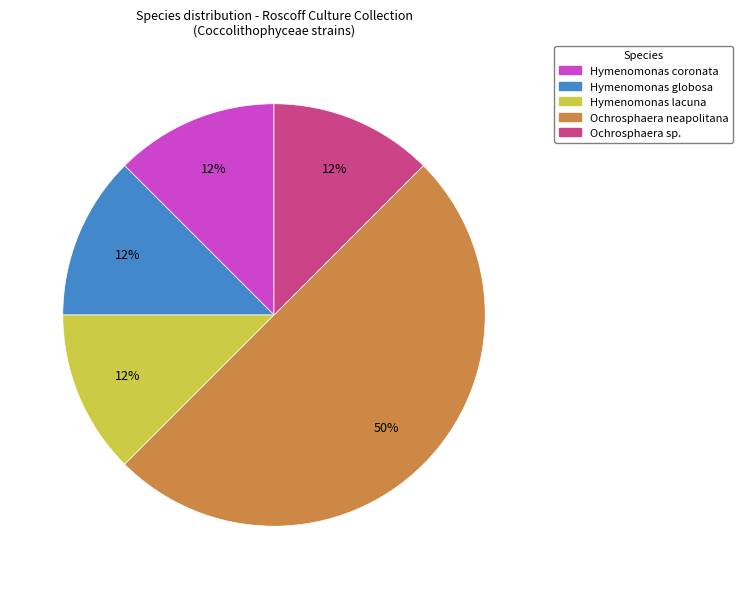

Is it true that Ochrosphaera neapolitana is 50% of the pie?

True